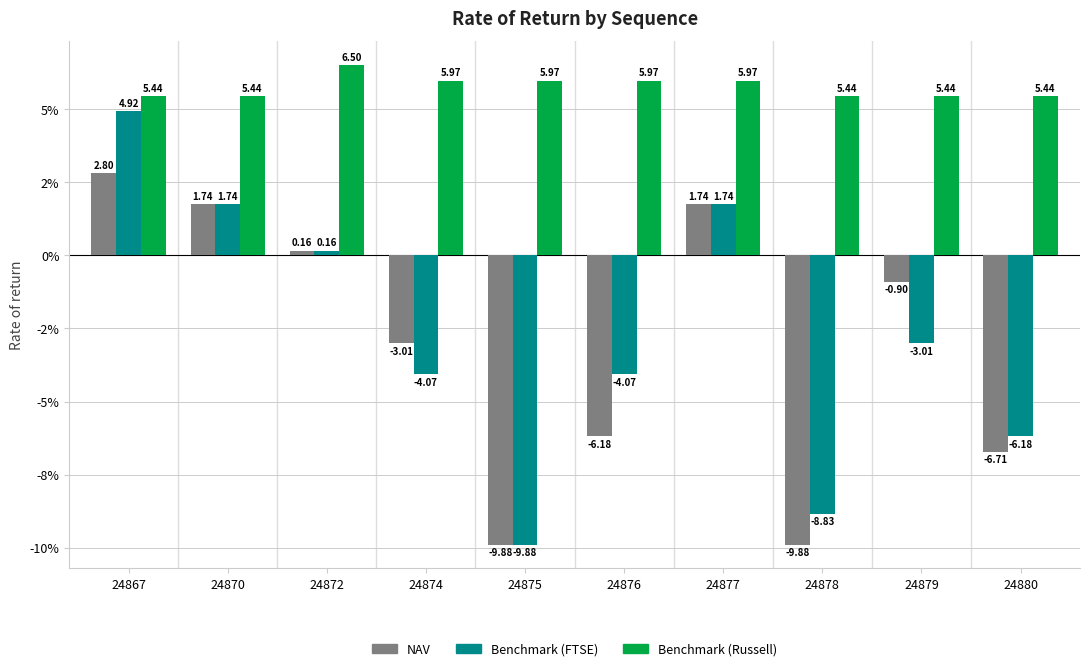

Are the bars horizontal?

No